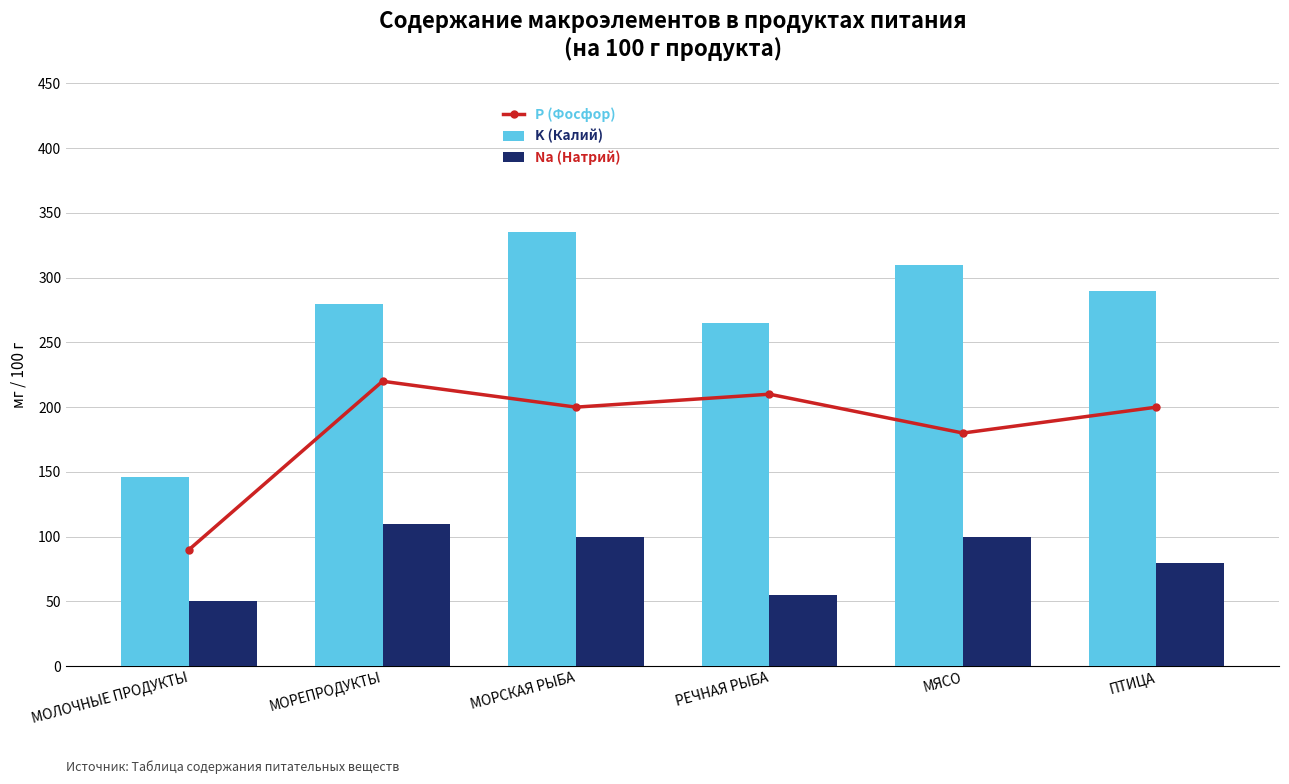

How many values in the P (Фосфор) series exceed 200?

2